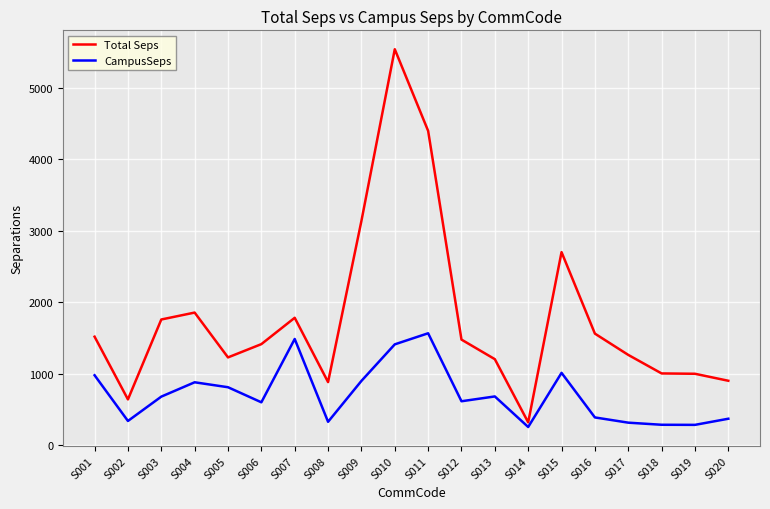

True or false: CampusSeps and Total Seps intersect in this chart.

False